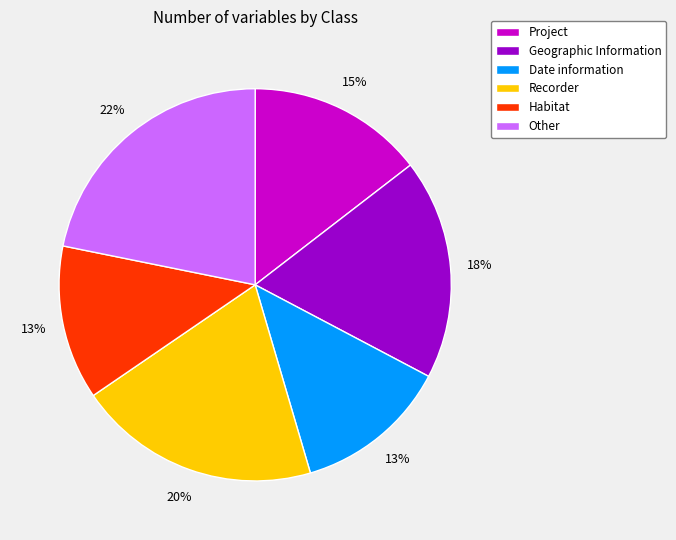

Do Recorder and Project together represent more than half of the pie?

No